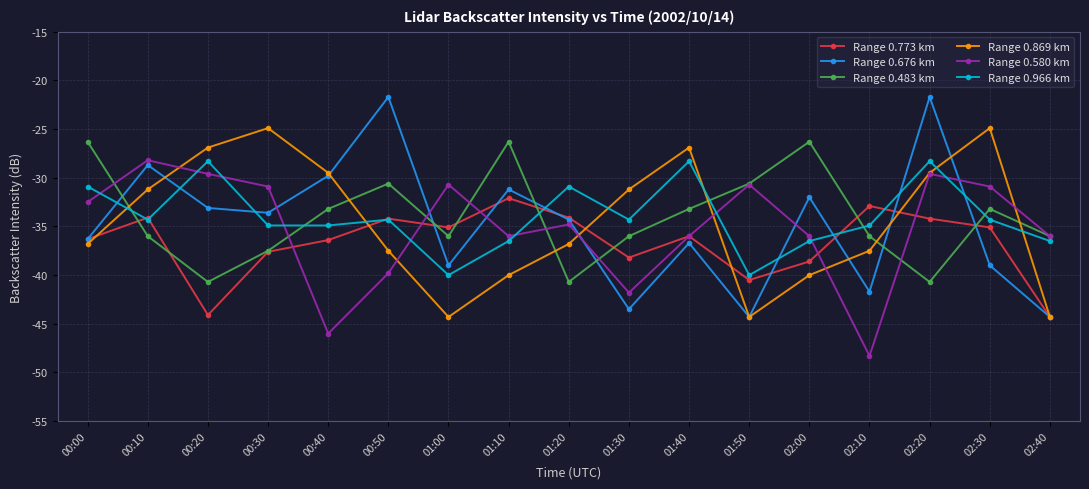

What is the difference between the Range 0.966 km values at 01:30 and 00:20?

6.0